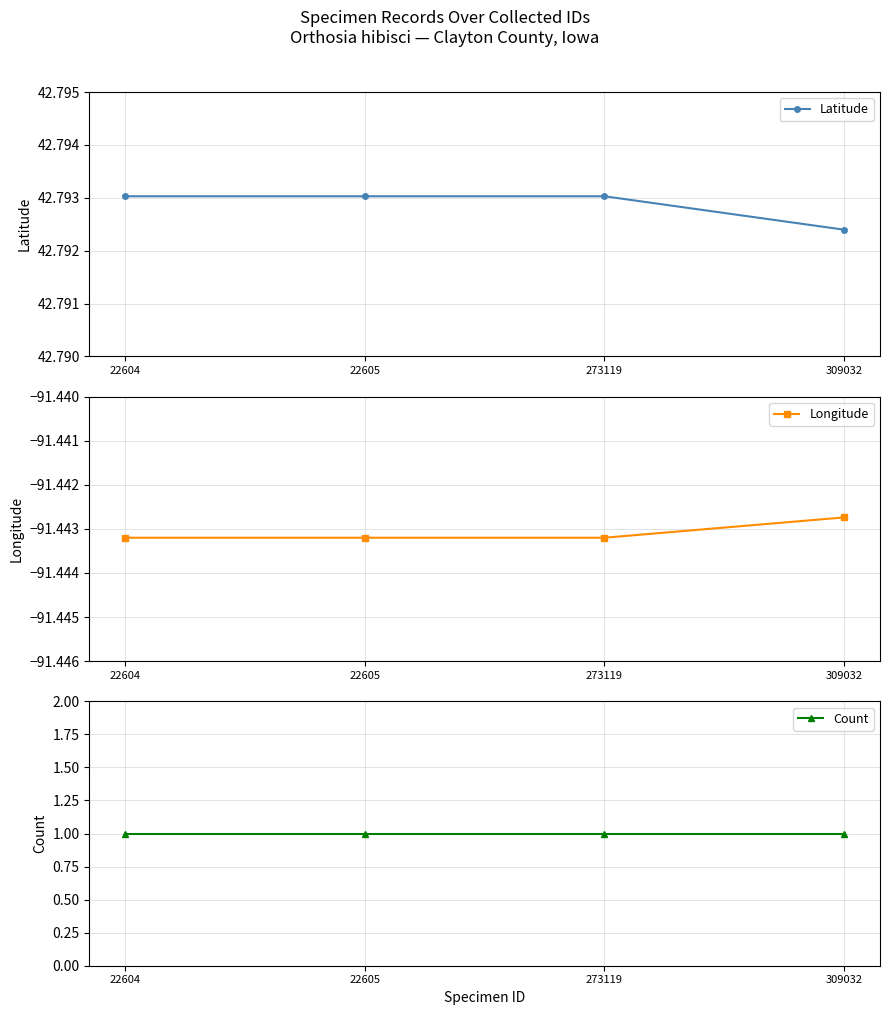

What are all the series names shown in the legend?

Latitude, Longitude, Count